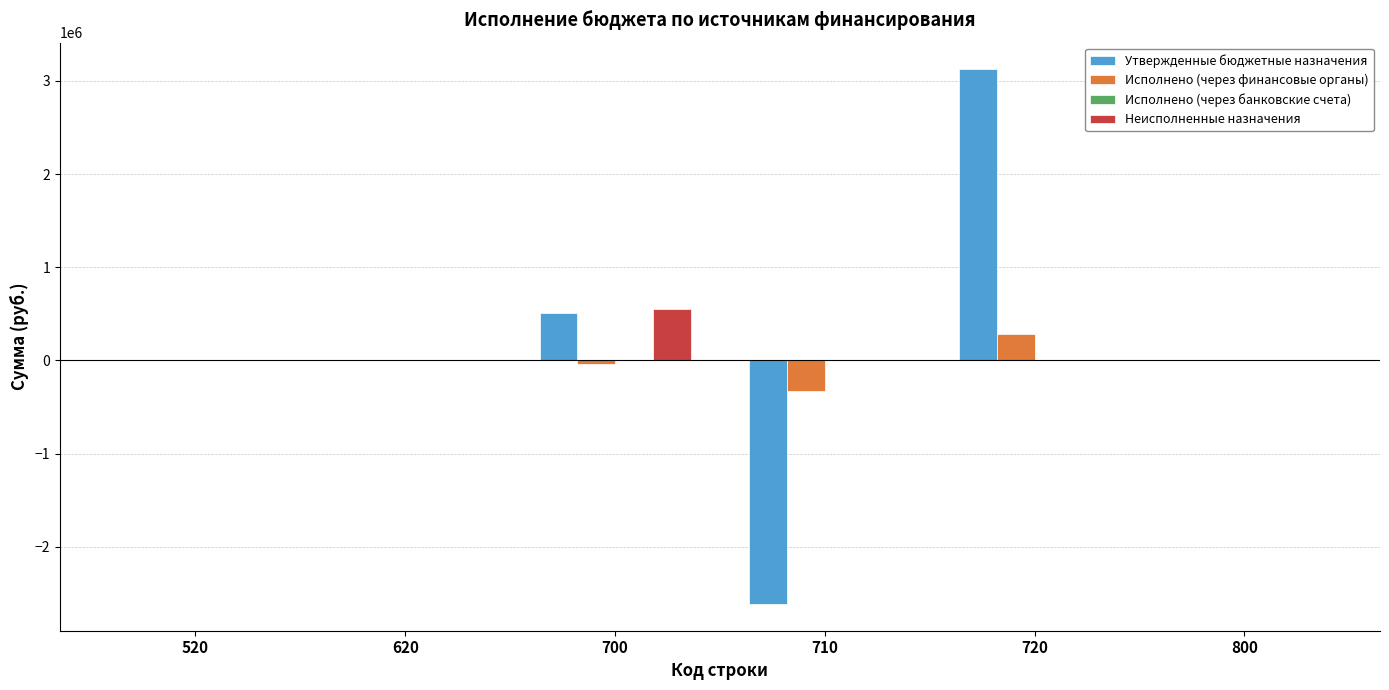

Reading left to right, extract all data points from this chart.

Утвержденные бюджетные назначения: 520=0.0	620=0.0	700=508469.3	710=-2615379.0	720=3123848.3	800=0.0
Исполнено (через финансовые органы): 520=0.0	620=0.0	700=-38191.4	710=-324749.5	720=286558.1	800=0.0
Неисполненные назначения: 520=0.0	620=0.0	700=546660.8	710=0.0	720=0.0	800=0.0